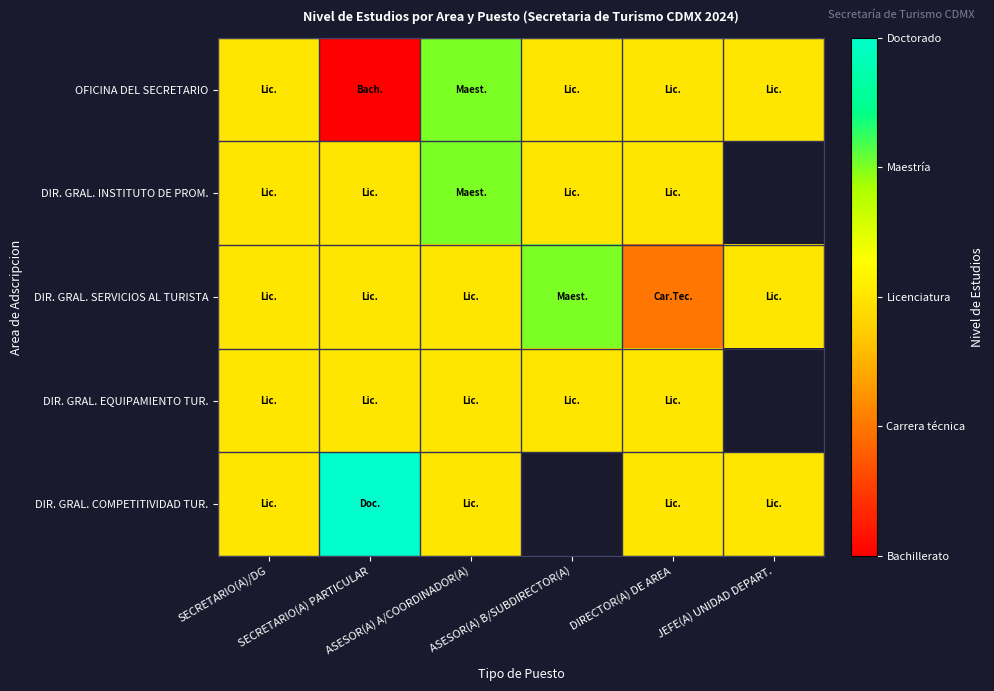

Rank the series by their maximum value, from highest to lowest.

DIR. GRAL. COMPETITIVIDAD TUR., OFICINA DEL SECRETARIO, DIR. GRAL. INSTITUTO DE PROM., DIR. GRAL. SERVICIOS AL TURISTA, DIR. GRAL. EQUIPAMIENTO TUR.